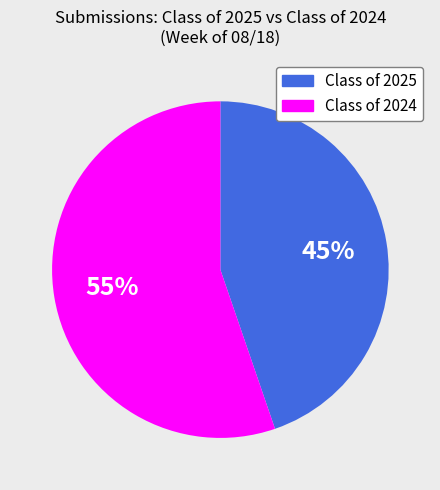

Is there a majority slice in this chart?

Yes